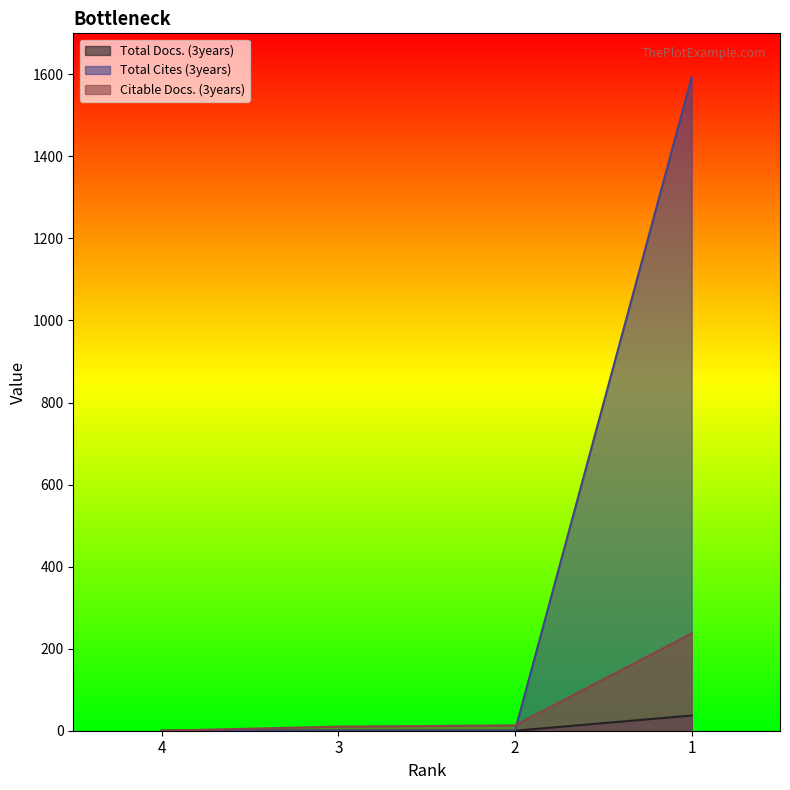

At which category is the sum across all series the highest?

1